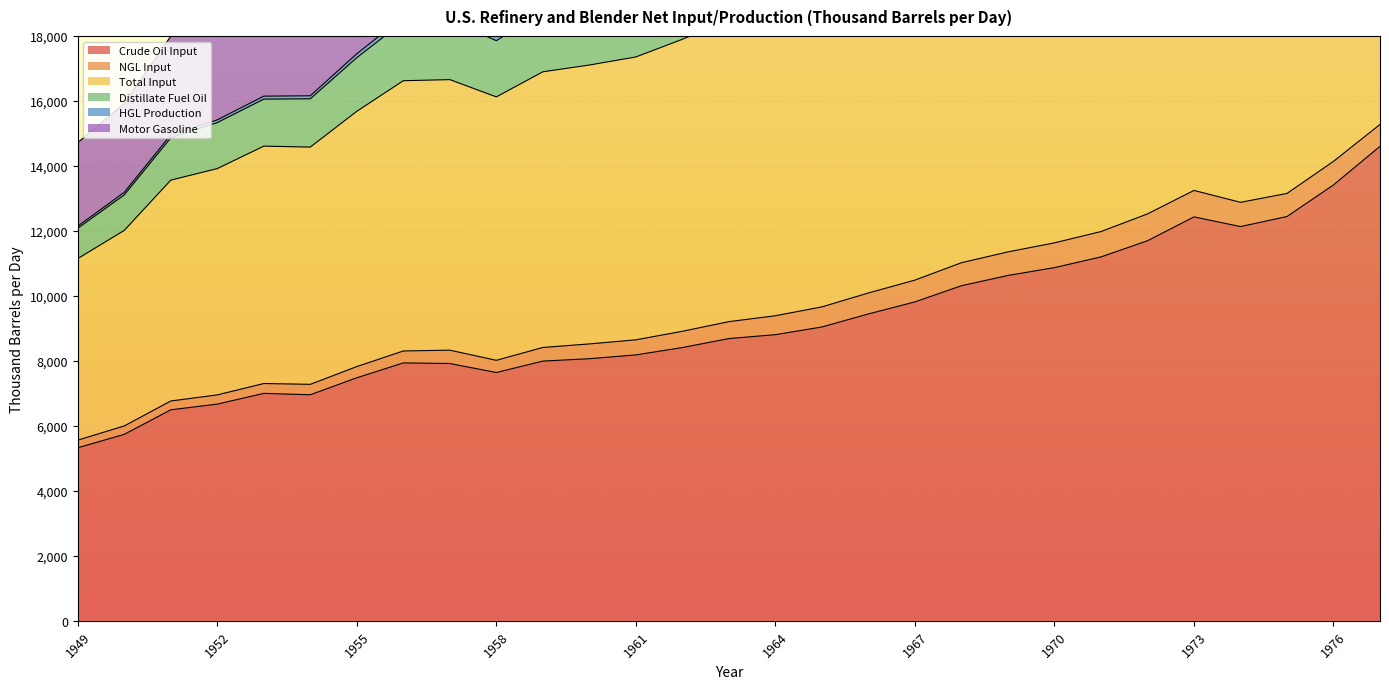

The Crude Oil Input series shows 7642.2 at 1958. True or false?

True